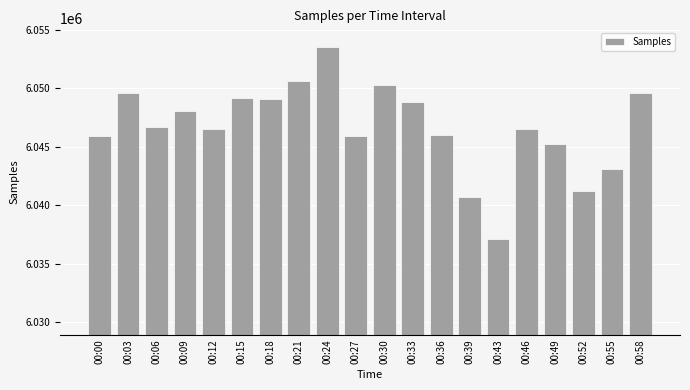

The value at 00:09 is 6048040. True or false?

True